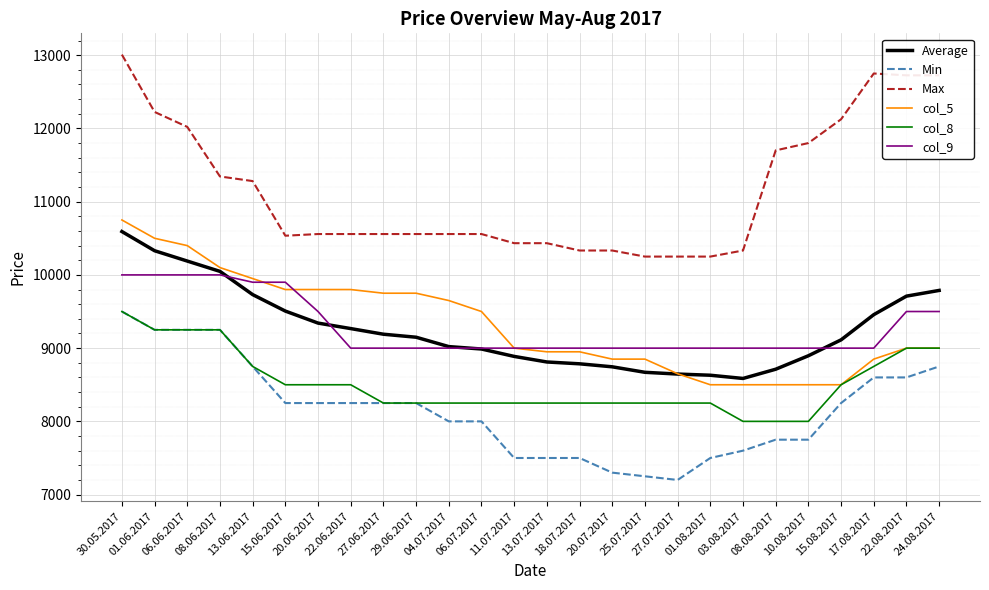

What is the difference between the maximum and minimum values in the col_8 series?

1500